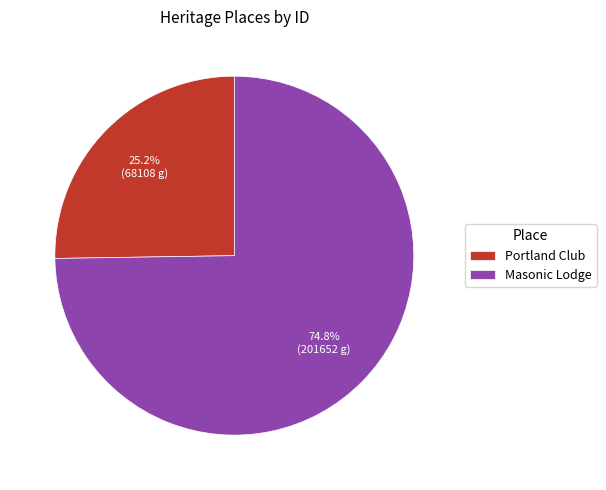

How many segments does this pie chart have?

2